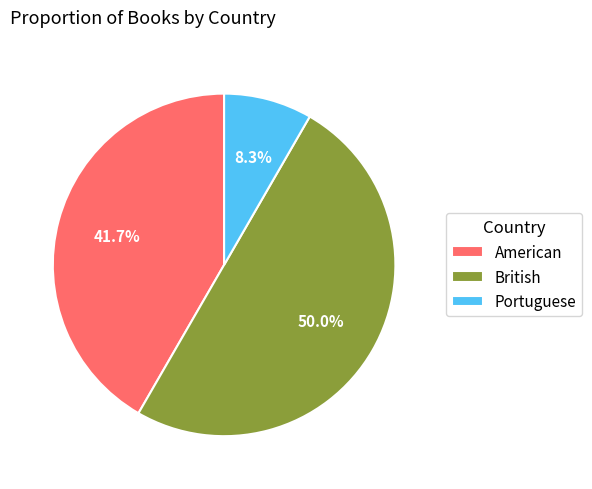

What percentage do Portuguese and British together represent?

58.3%